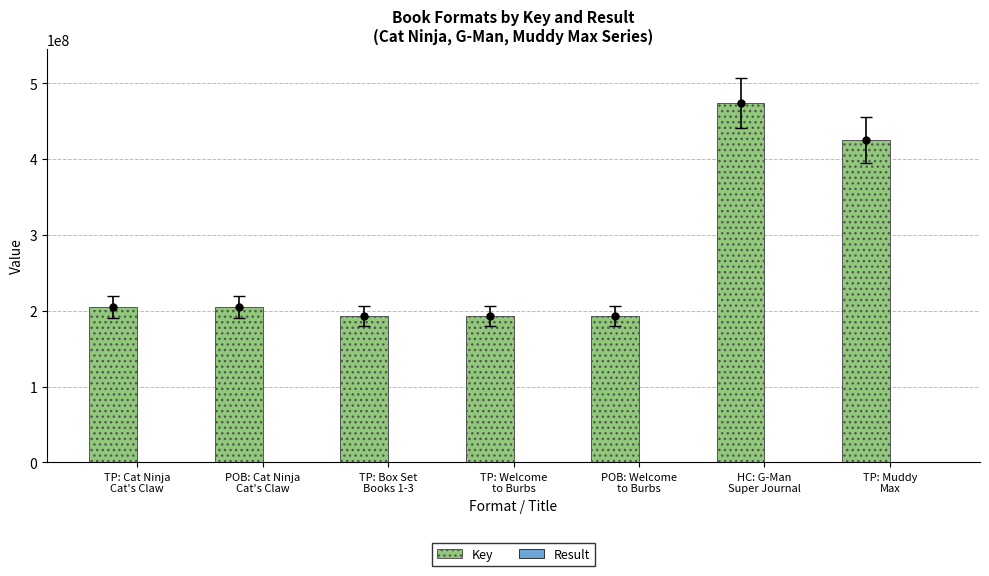

At which label is Key closest to 333593860?

TP: Muddy
Max